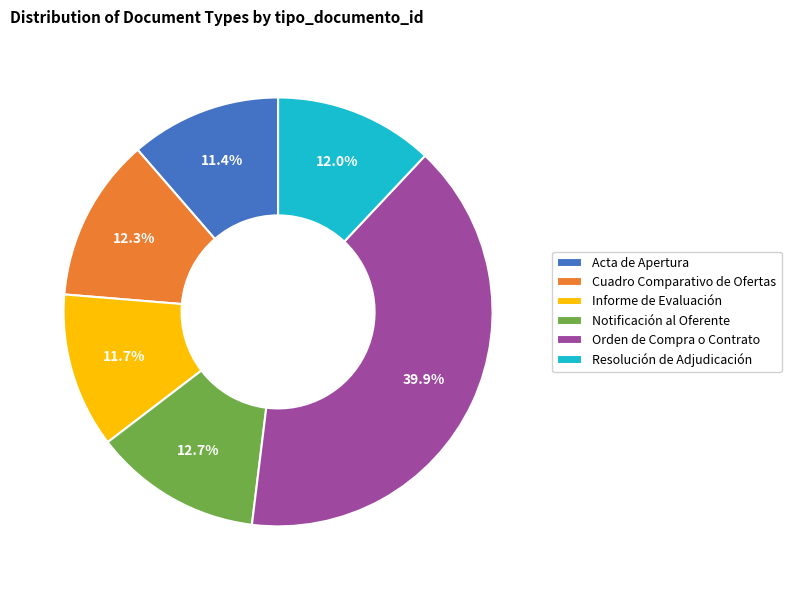

Combined, do Orden de Compra o Contrato and Acta de Apertura account for over 50%?

Yes